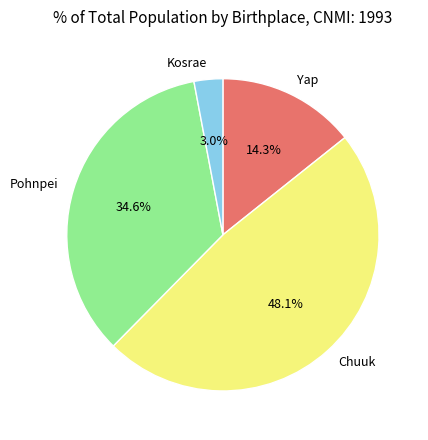

How many slices are in this pie chart?

4